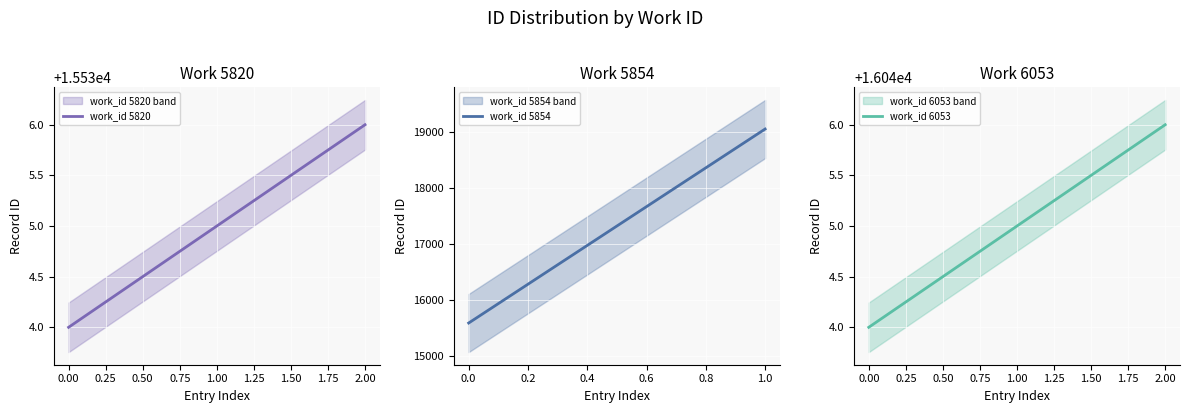

Which series has the largest total across all categories?

6053